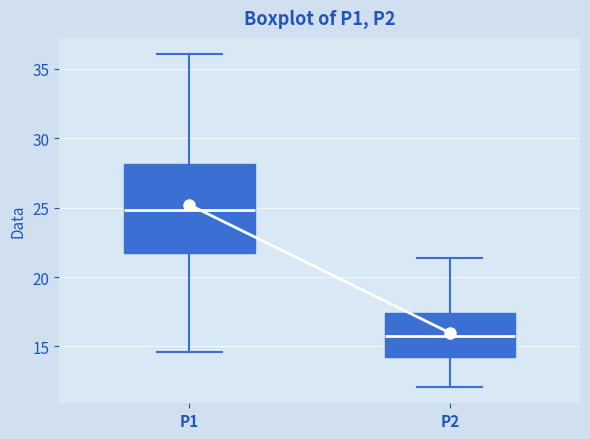

Which box's median line is the highest?

P1